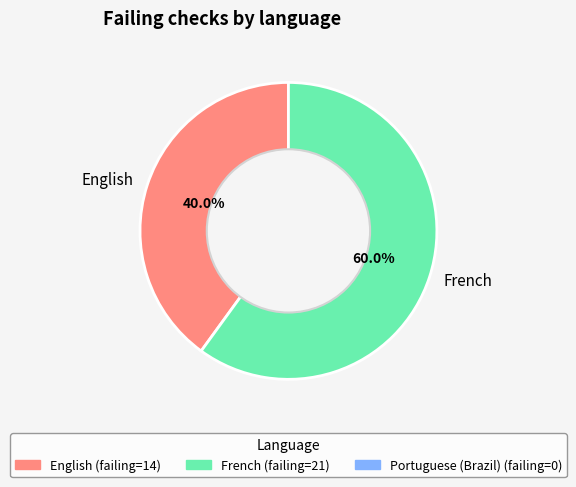

To the nearest percent, what portion does English represent?

40%